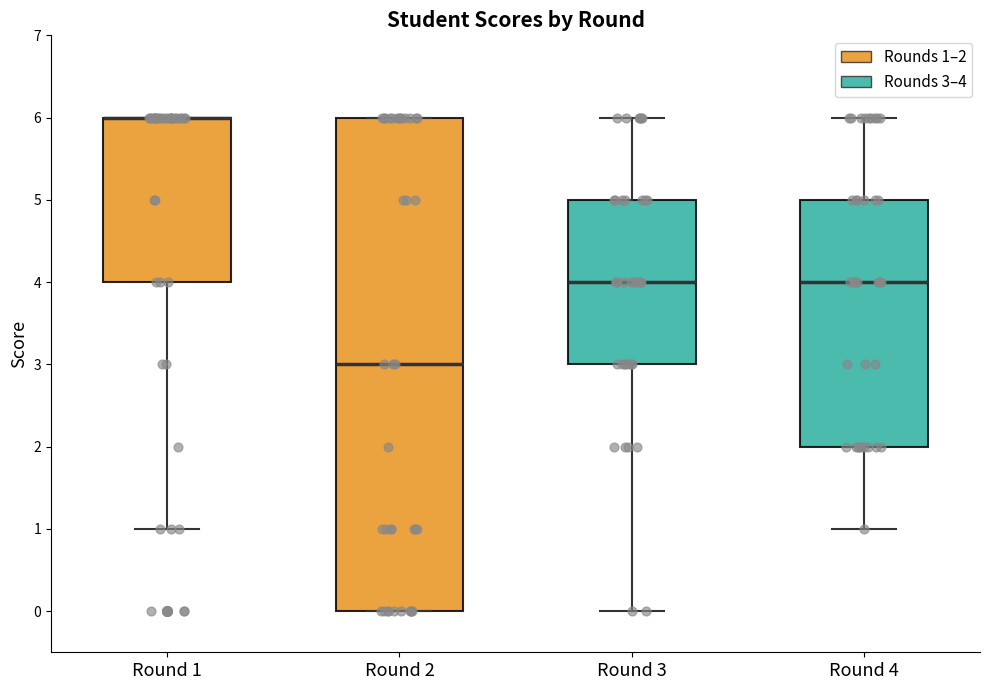

Reading left to right, read every box against the y-axis: the position of its median line, the range the box covers, and the ends of its whiskers. The values are not printed on the chart, so give them approximately, as read against the axis.

Round 1: median 6 (drawn on the box's upper edge), box 4 to 6, whiskers 1 to 6
Round 2: median 3, box 0 to 6, whiskers 0 to 6
Round 3: median 4, box 3 to 5, whiskers 0 to 6
Round 4: median 4, box 2 to 5, whiskers 1 to 6